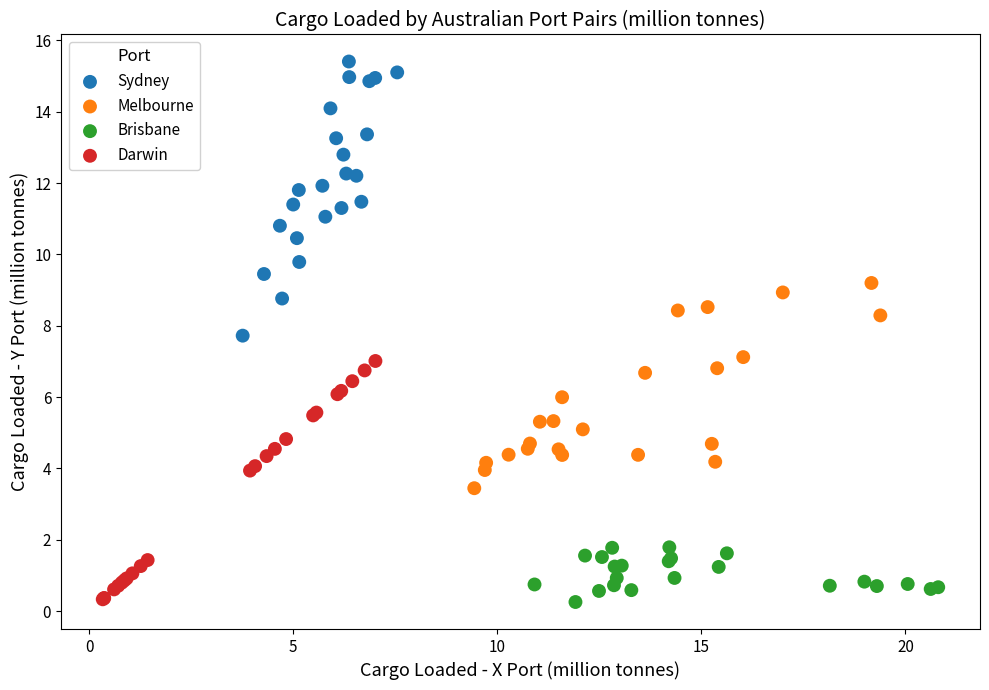

Which series contains the highest Y value?

Sydney